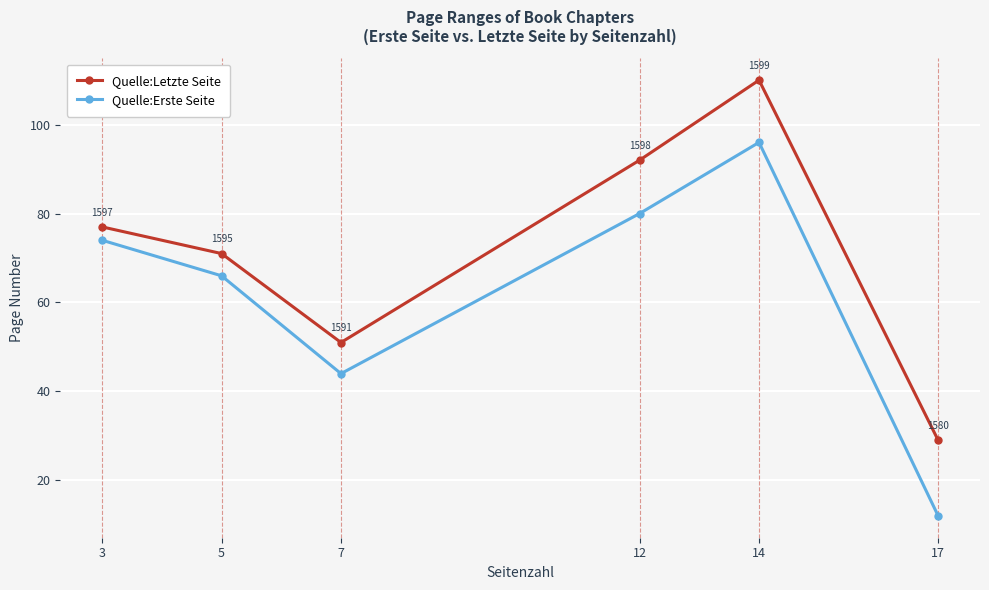

What is the sum of the Quelle:Letzte Seite values at 7 and 14?

161